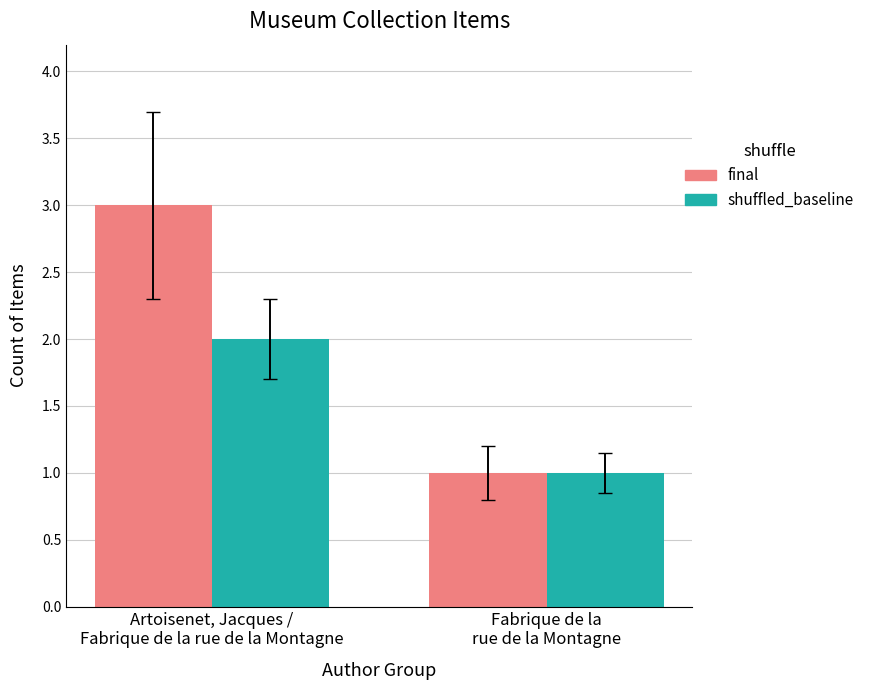

How many data points in shuffled_baseline are less than 2?

1